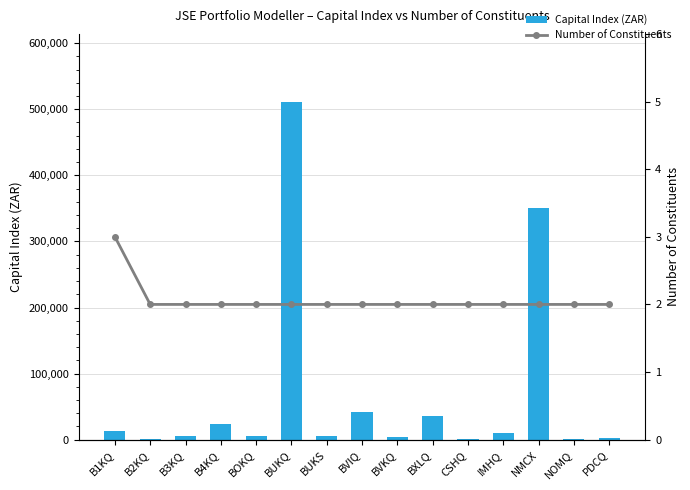

How many categories are shown in the chart?

15